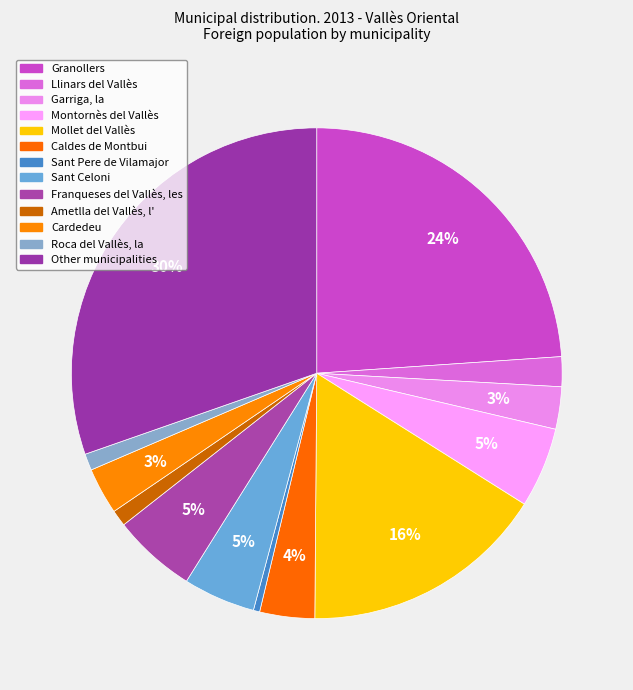

To the nearest percent, what is the combined percentage of Sant Pere de Vilamajor and Mollet del Vallès?

17%